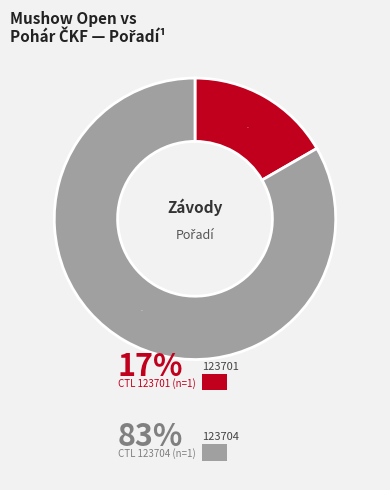

To the nearest percent, what is the average slice percentage?

50%